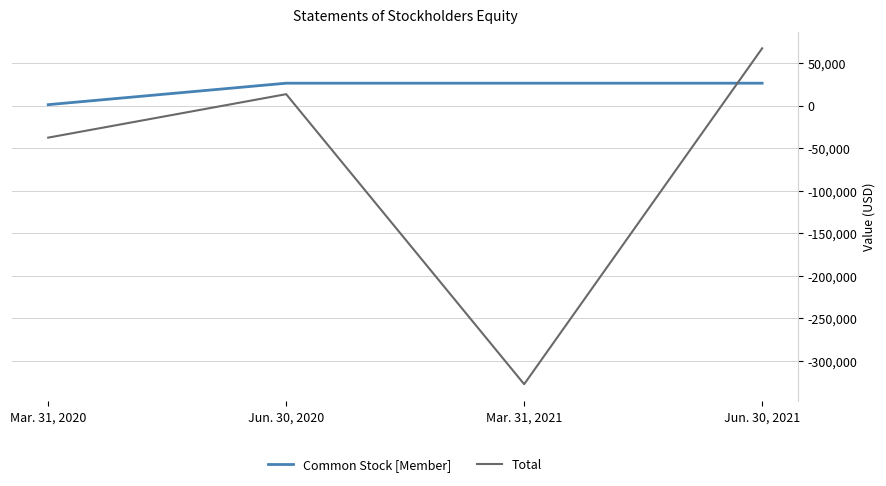

Which series has the largest range (max minus min)?

Total